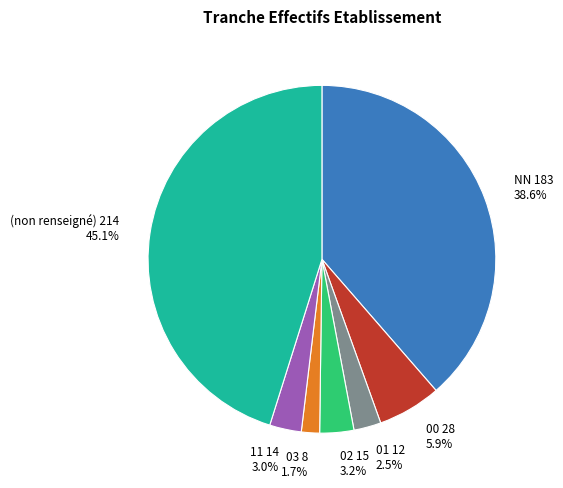

To the nearest percent, what portion does 03 represent?

2%